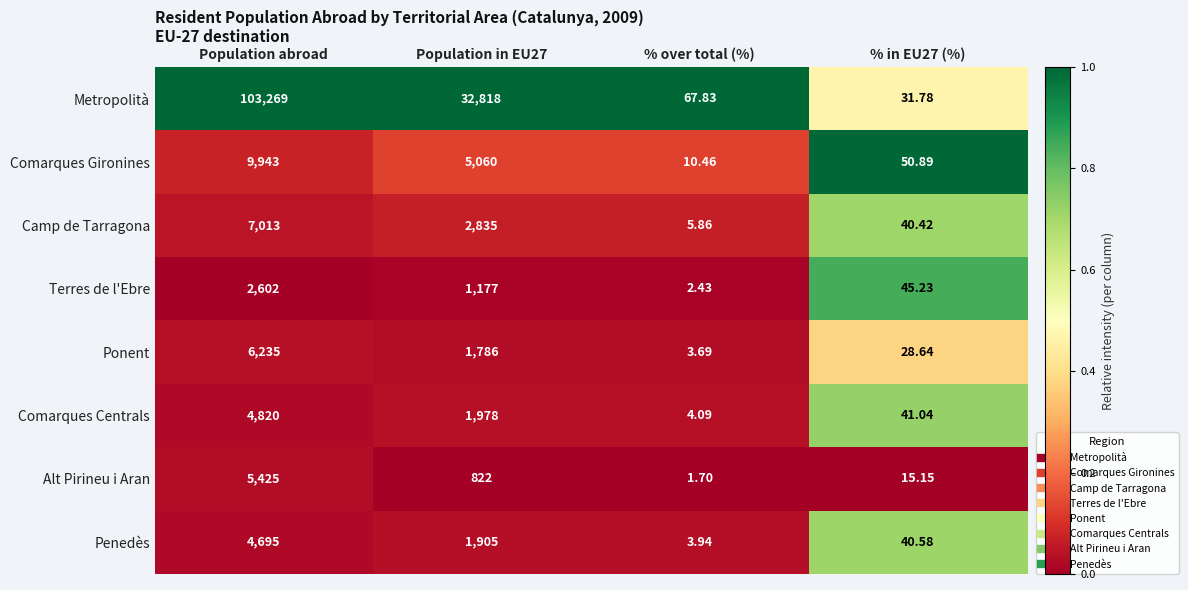

What is the difference between the highest and lowest values at Population in EU27?

31996.0